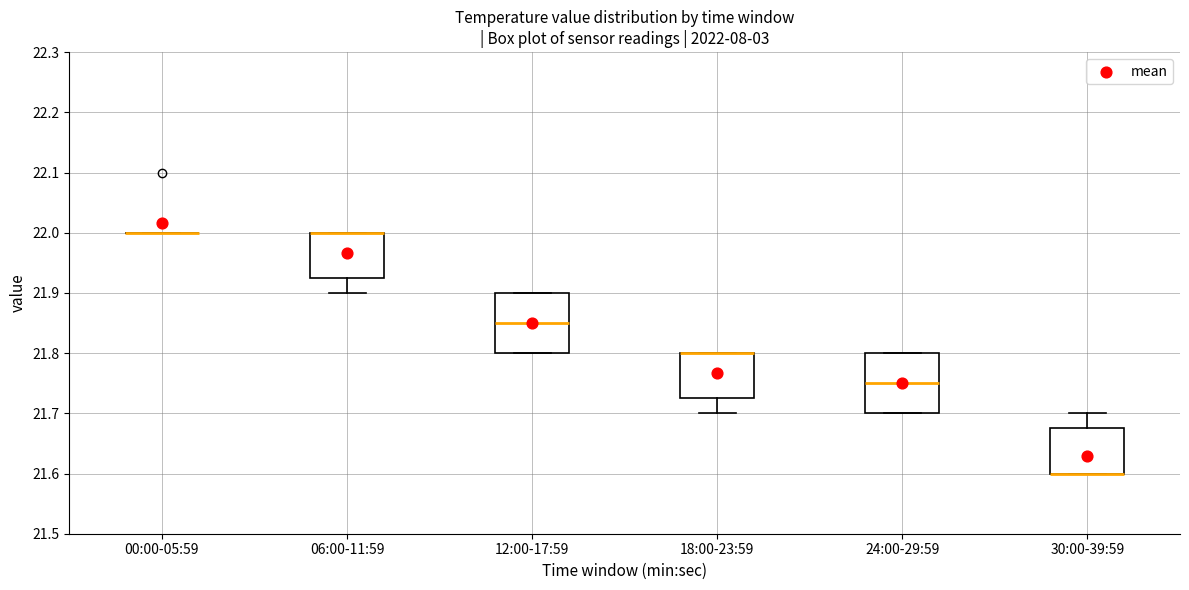

Reading left to right, transcribe this box plot: for each box, give where its median line is, the range the box spans, and where its two whiskers end, as read against the y-axis. The values are not printed on the chart, so give them approximately, as read against the axis.

00:00-05:59: box collapsed to a line at 22.00, whiskers 22.00 to 22.00
06:00-11:59: median 22.00 (drawn on the box's upper edge), box 21.93 to 22.00, whiskers 21.90 to 22.00
12:00-17:59: median 21.85, box 21.80 to 21.90, whiskers 21.80 to 21.90
18:00-23:59: median 21.80 (drawn on the box's upper edge), box 21.73 to 21.80, whiskers 21.70 to 21.80
24:00-29:59: median 21.75, box 21.70 to 21.80, whiskers 21.70 to 21.80
30:00-39:59: median 21.60 (drawn on the box's lower edge), box 21.60 to 21.68, whiskers 21.60 to 21.70